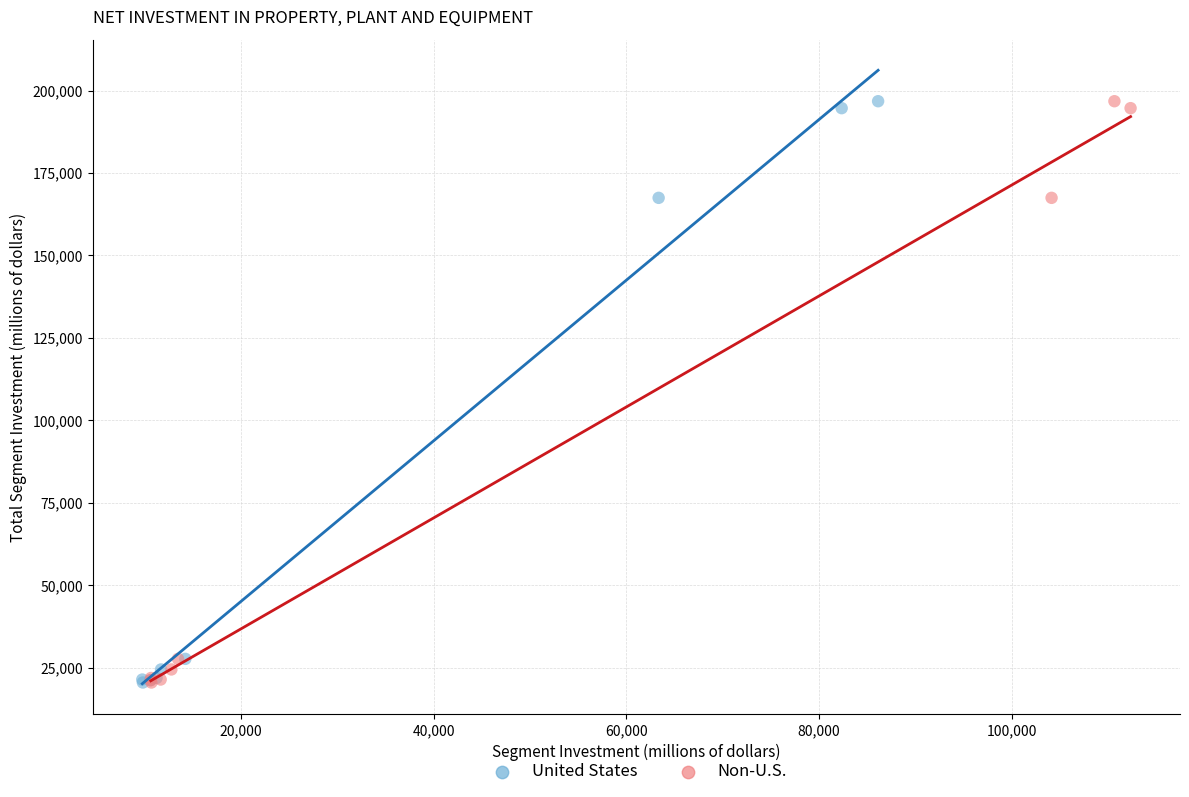

What are all the series names shown in the legend?

United States, Non-U.S.